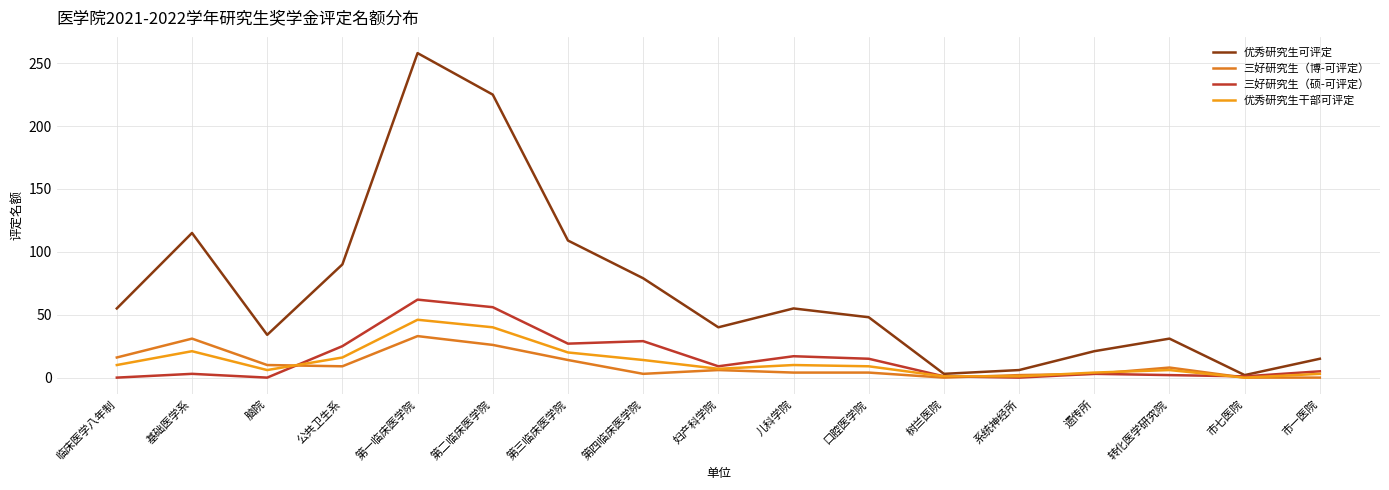

In 三好研究生（硕-可评定）, how many points are lower than both neighbors (excluding endpoints)?

5